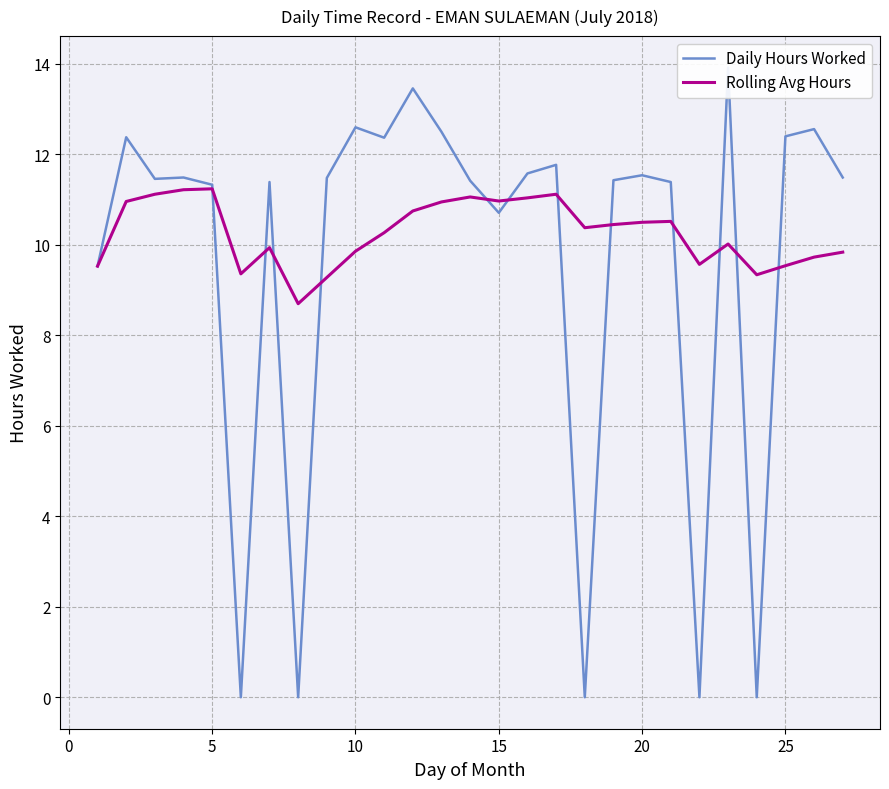

What is the maximum value for Rolling Avg Hours?

11.2